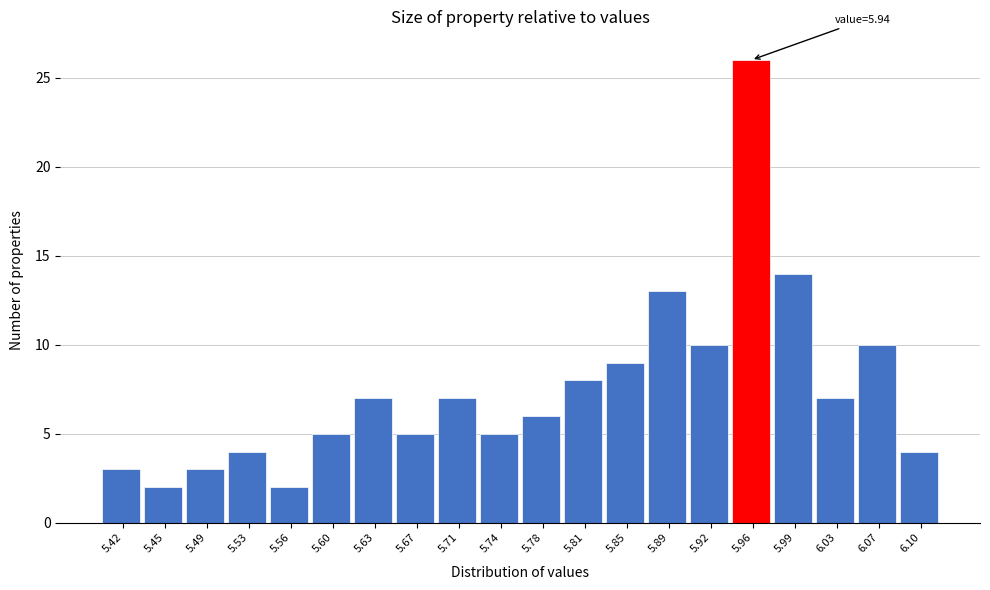

Which range on the x-axis has the tallest bar?

5.940 to 5.976